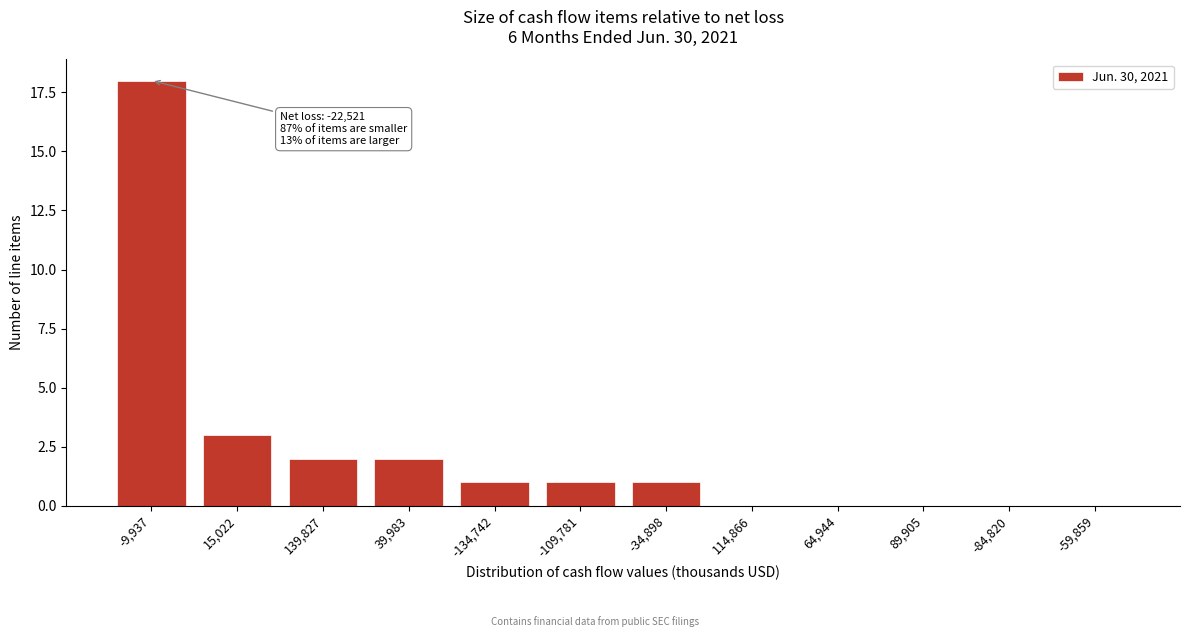

Reading left to right, extract all data points from this chart.

-9,937=18	15,022=3	139,827=2	39,983=2	-134,742=1	-109,781=1	-34,898=1	114,866=0	64,944=0	89,905=0	-84,820=0	-59,859=0